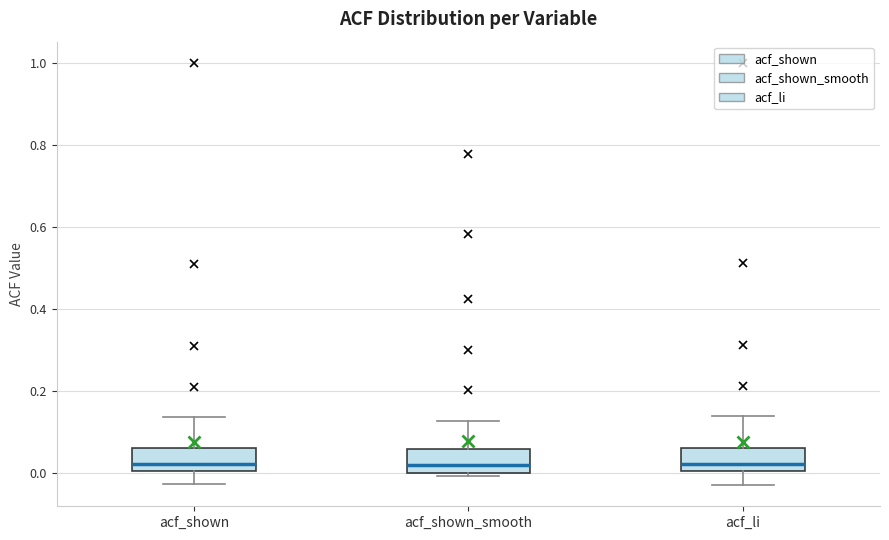

Reading left to right, transcribe this box plot: for each box, give where its median line is, the range the box spans, and where its two whiskers end, as read against the y-axis. The values are not printed on the chart, so give them approximately, as read against the axis.

acf_shown: median 0.02, box 0.00 to 0.06, whiskers -0.02 to 0.14
acf_shown_smooth: median 0.02, box 0.00 to 0.06, whiskers 0.00 (just below the box's lower edge) to 0.12
acf_li: median 0.02, box 0.00 to 0.06, whiskers -0.02 to 0.14